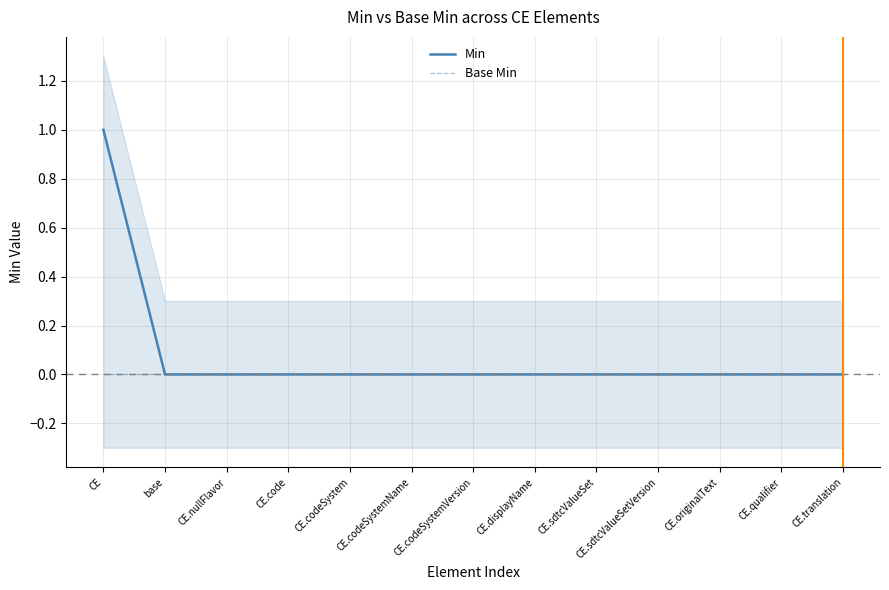

What is the sum of all Min values?

1